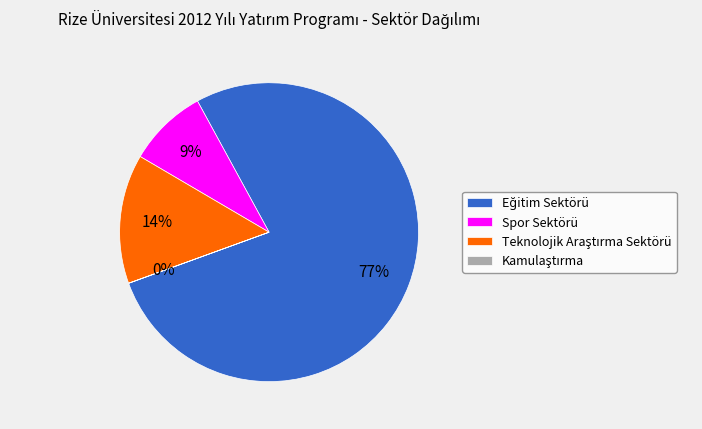

To the nearest percent, what portion does Spor Sektörü represent?

9%